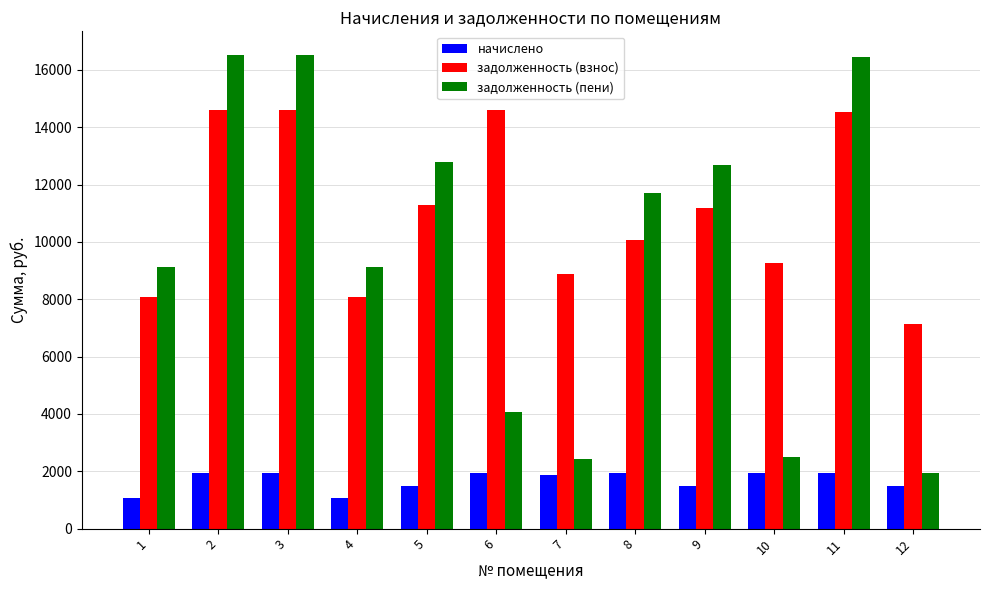

Which series has the largest total across all categories?

задолженность (взнос)